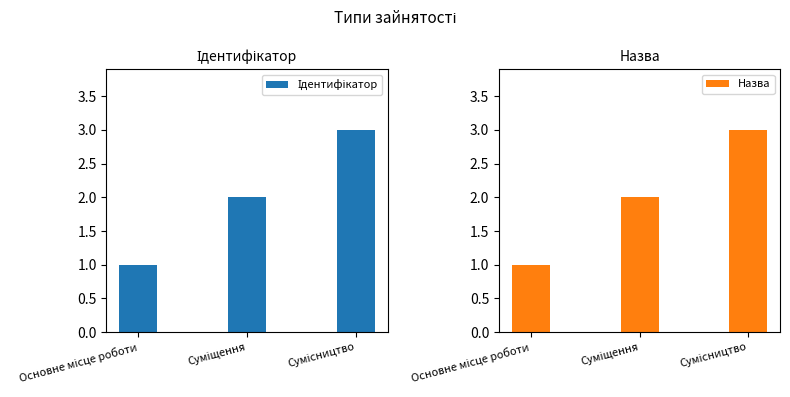

Count the number of categories in the chart.

3